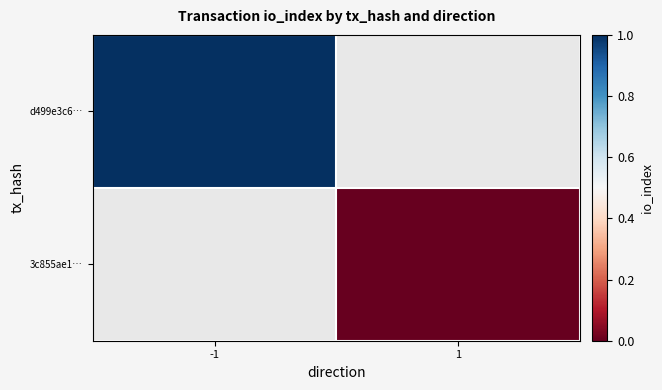

Which label corresponds to the smallest value in the chart?

1